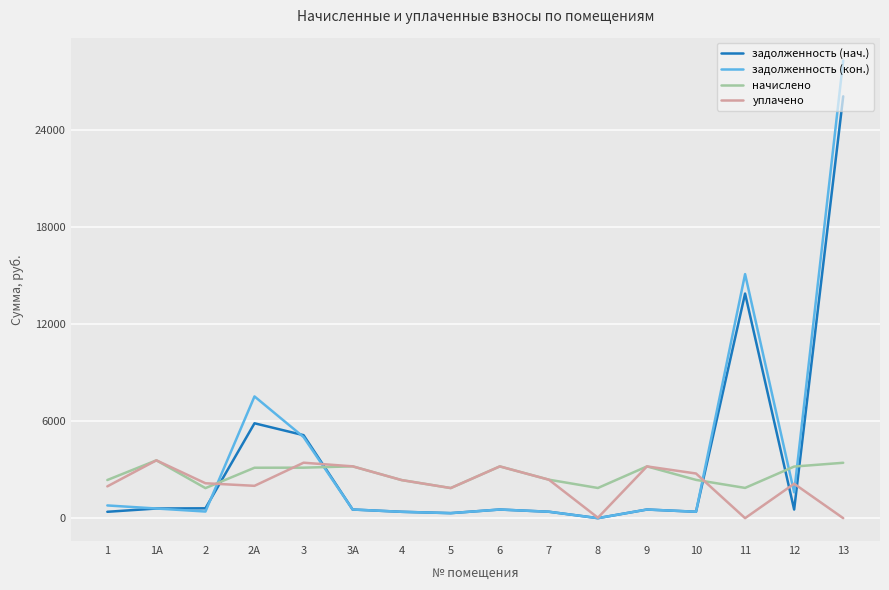

Which series has the widest spread of values?

задолженность (кон.)